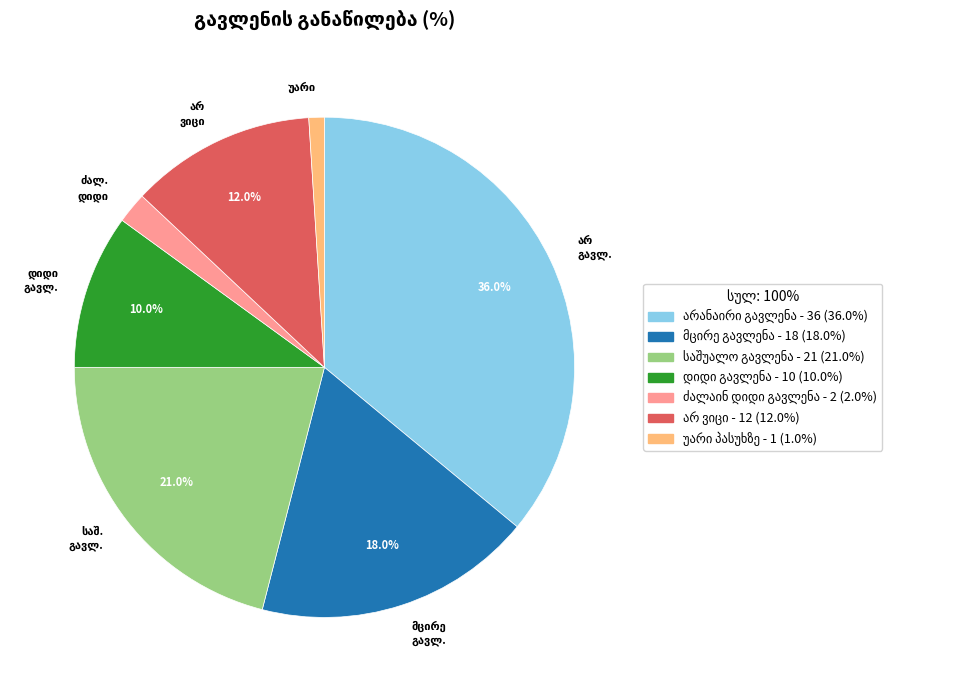

Does any single category account for the majority?

No